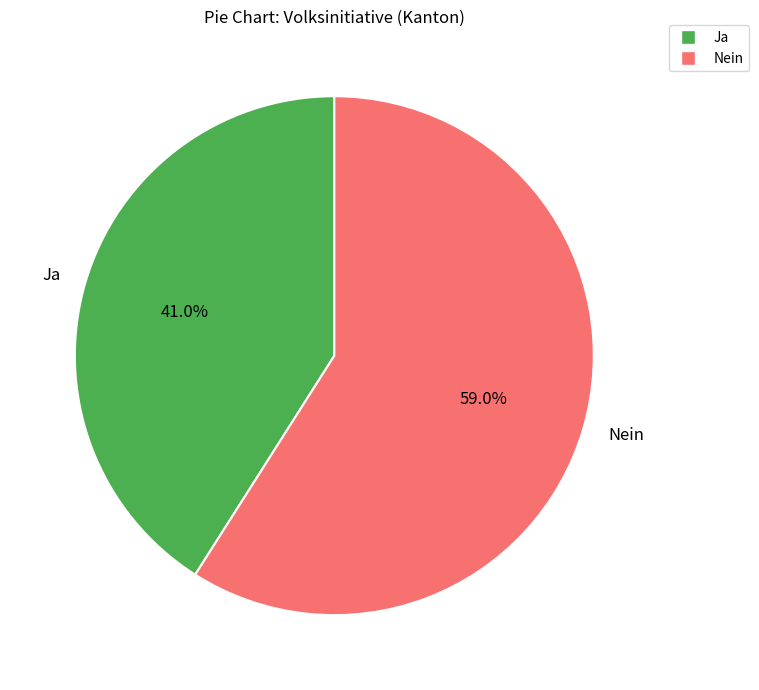

Rank the categories by value from highest to lowest.

Nein, Ja